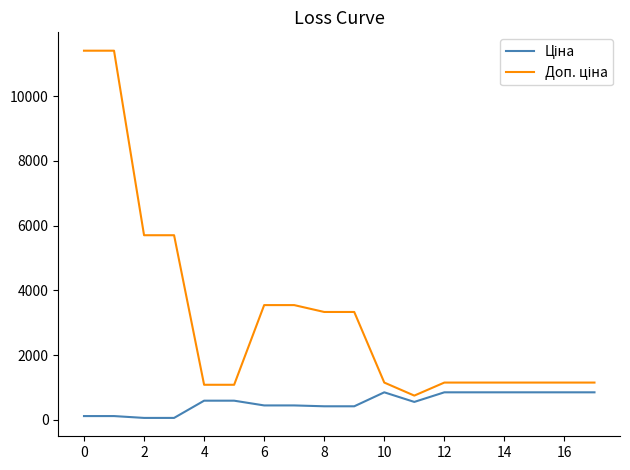

What is the maximum value shown in the chart?

11410.0